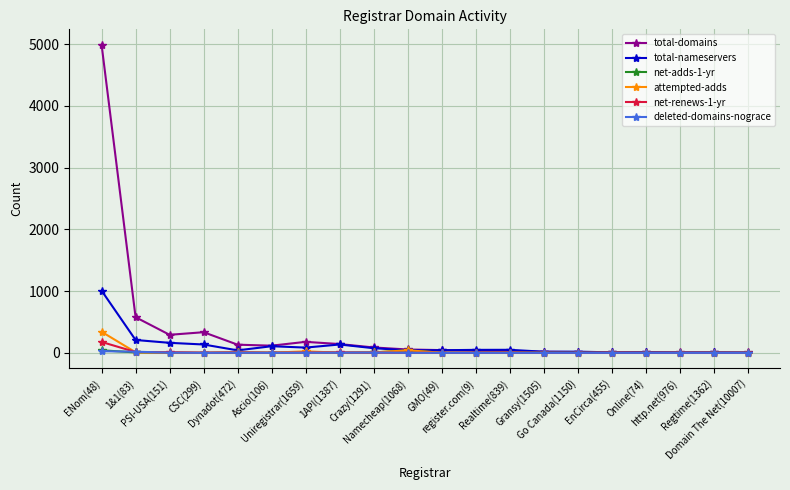

Count the number of data series in this chart.

6